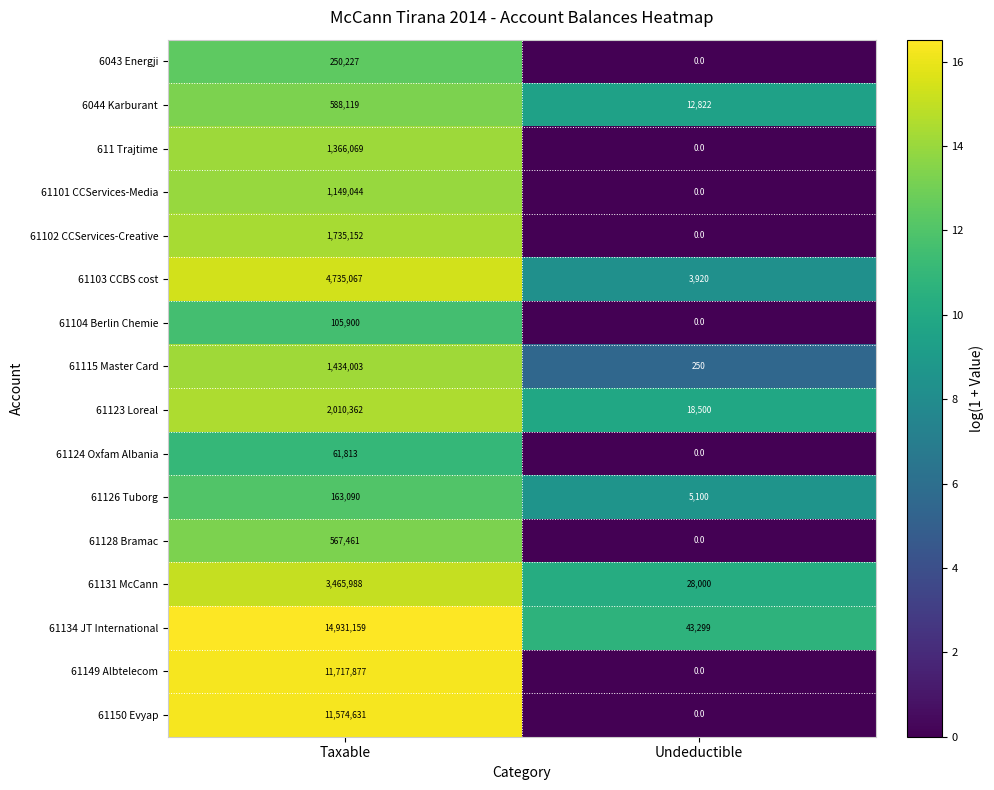

What is the difference between the 61131 McCann values at Undeductible and Taxable?

3437988